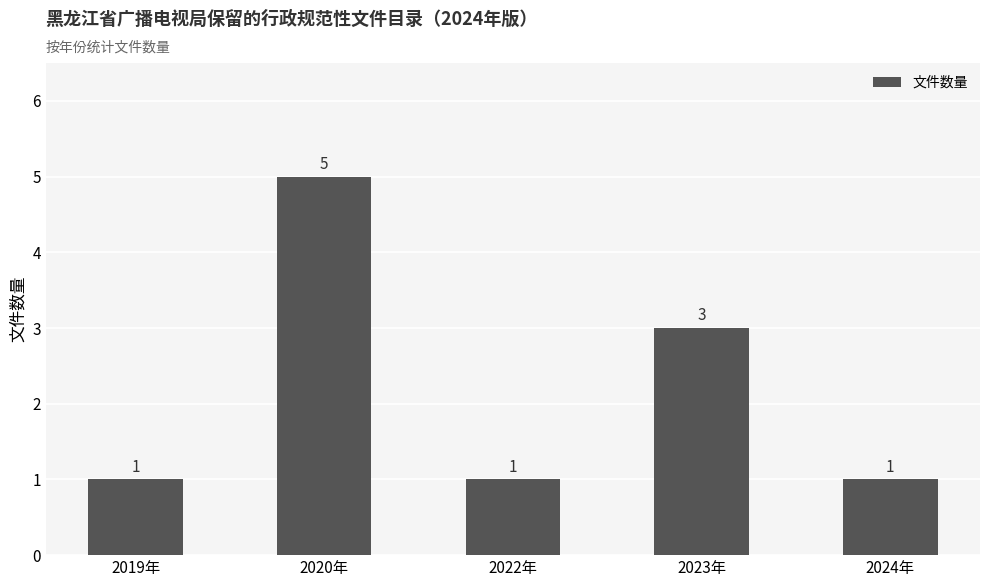

What position from the left is 2022年?

3